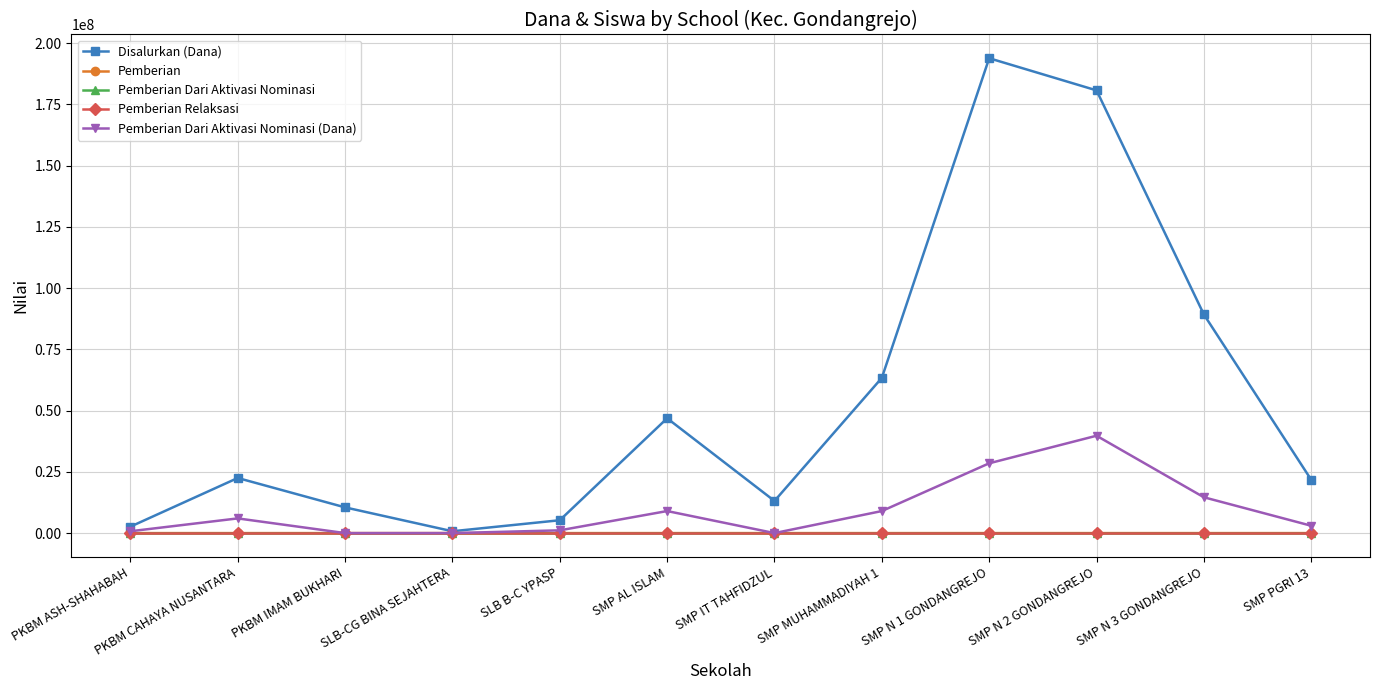

Which series changed the most between SMP AL ISLAM and SMP IT TAHFIDZUL?

Disalurkan (Dana)